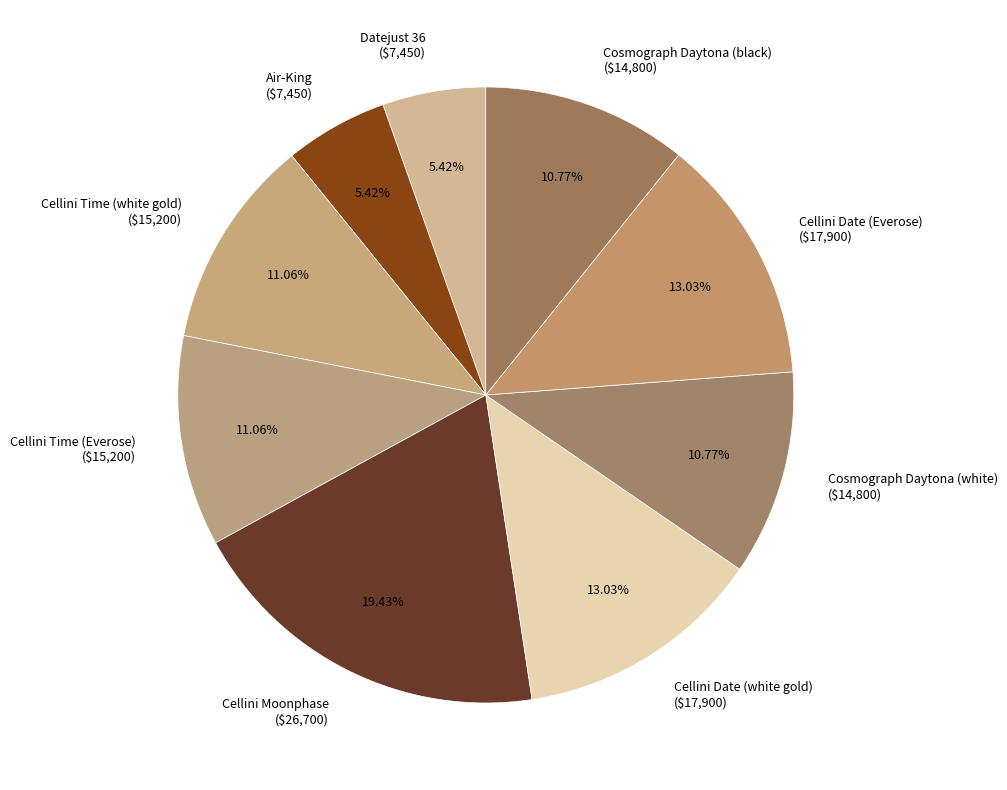

What percentage do Cellini Time (white gold) and Cellini Date (white gold) together represent?

24.1%